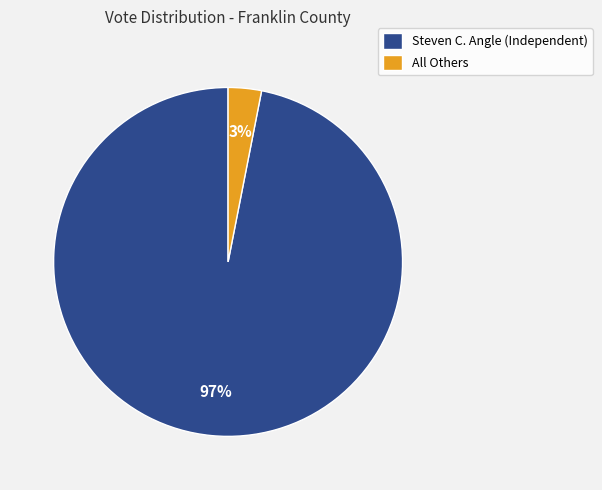

What is the majority slice?

Steven C. Angle (Independent)